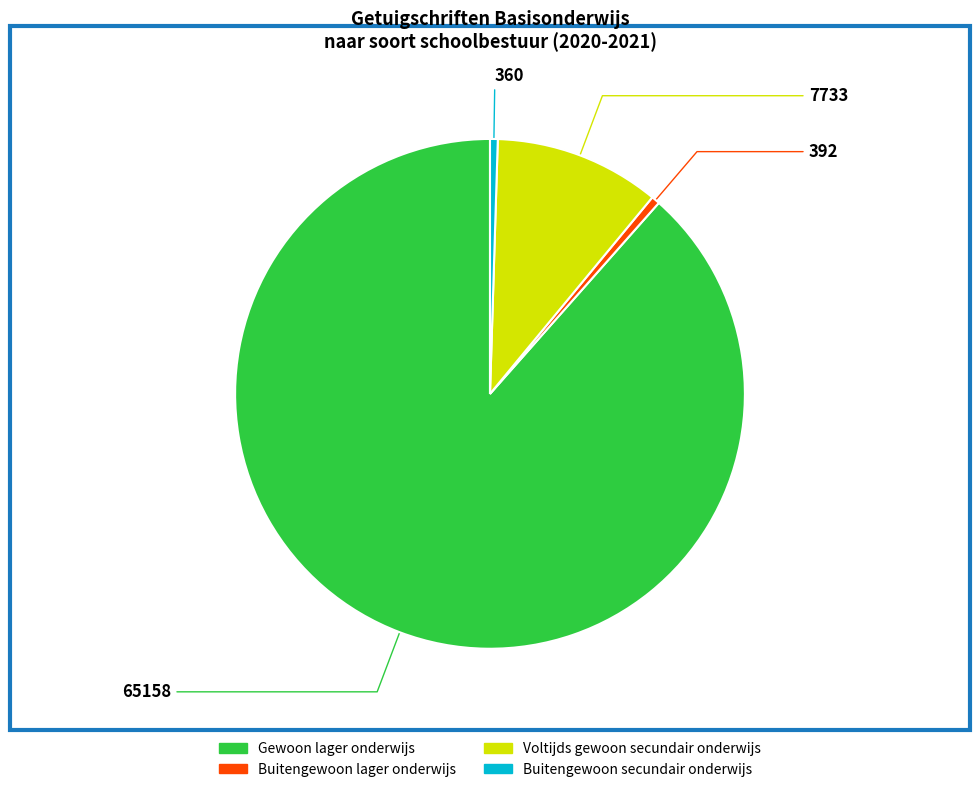

Between Voltijds gewoon secundair onderwijs and Gewoon lager onderwijs, which is larger?

Gewoon lager onderwijs